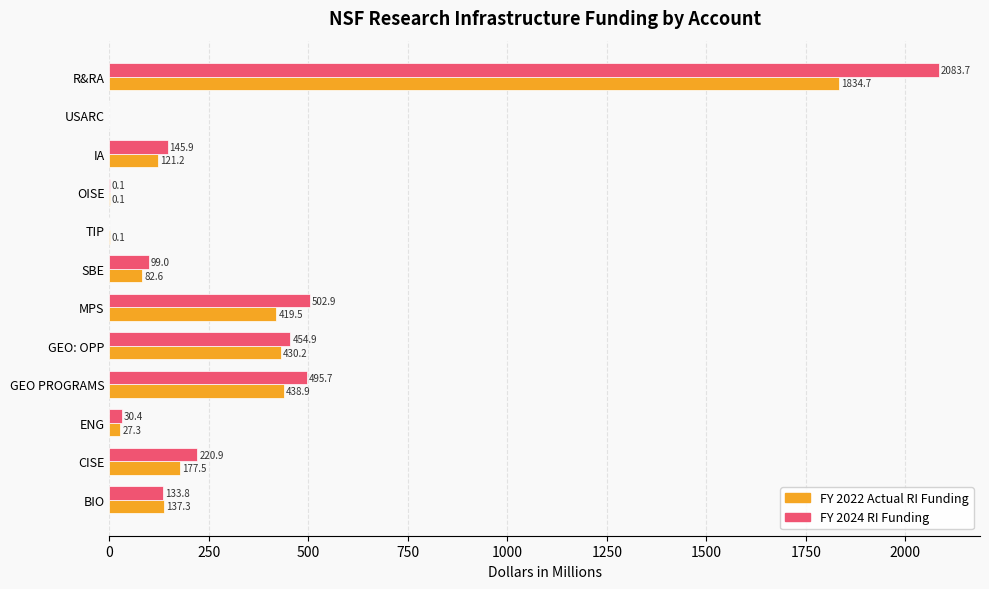

Between SBE and USARC, which series saw the biggest shift?

FY 2024 RI Funding